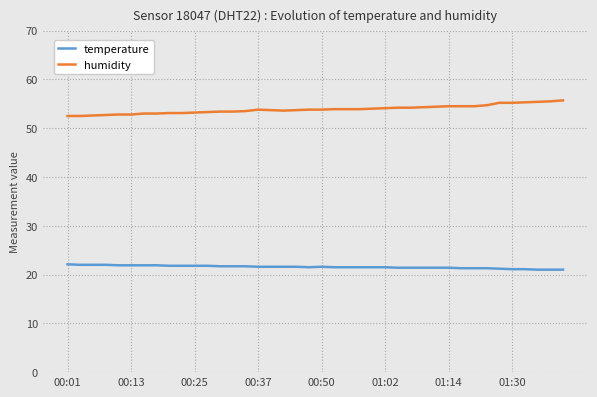

Rank the series by their maximum value, from lowest to highest.

temperature, humidity